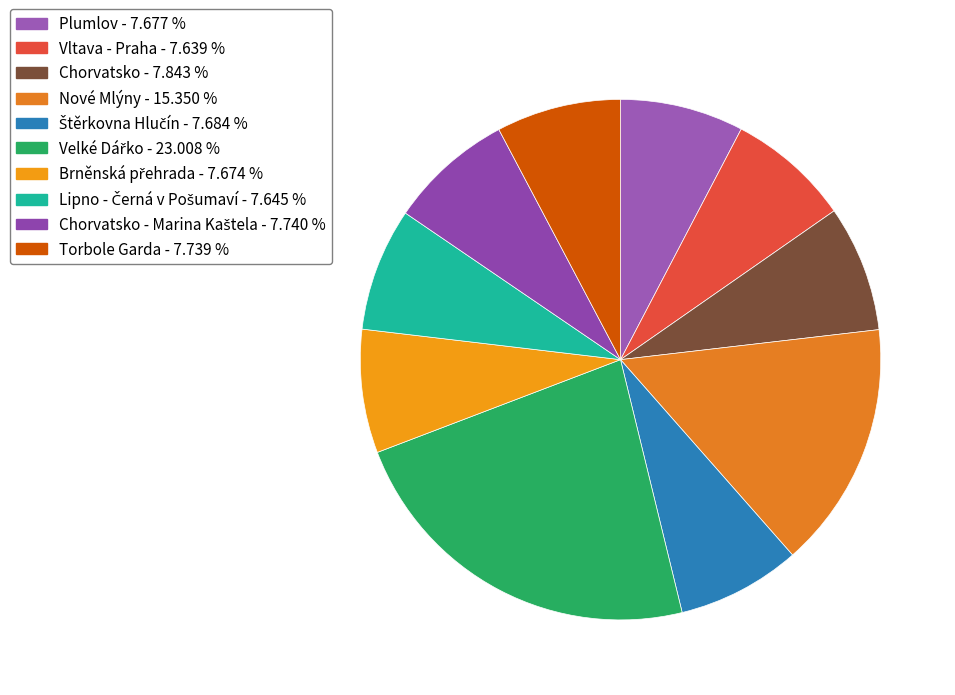

Rank the categories by value from lowest to highest.

Vltava - Praha, Lipno - Černá v Pošumaví, Brněnská přehrada, Plumlov, Štěrkovna Hlučín, Torbole Garda, Chorvatsko - Marina Kaštela, Chorvatsko, Nové Mlýny, Velké Dářko